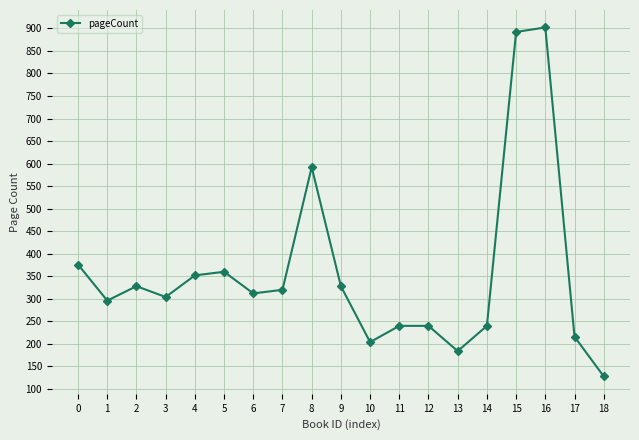

What is the greatest value displayed?

902